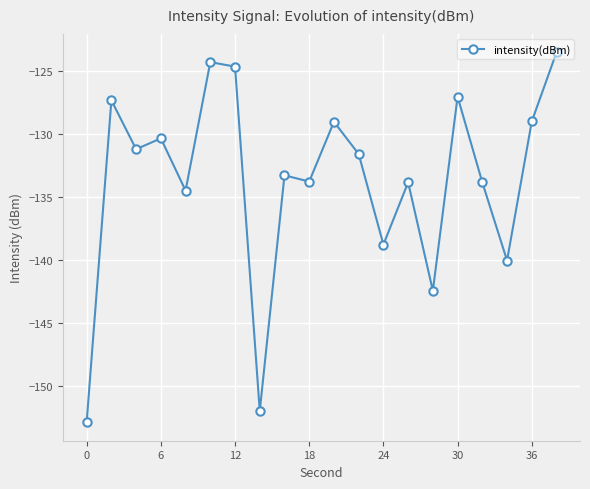

What is the greatest value displayed?

-123.5